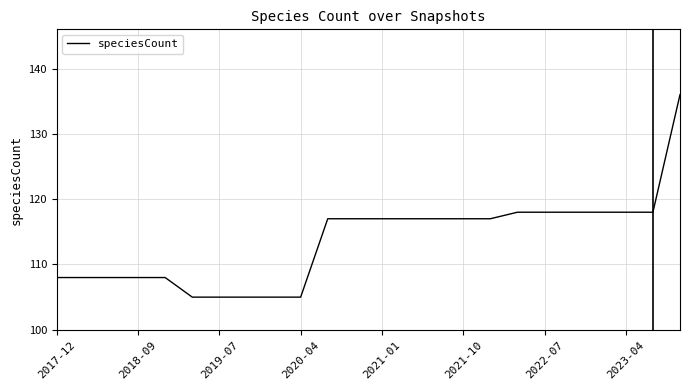

What is the difference between the maximum and minimum values?

31